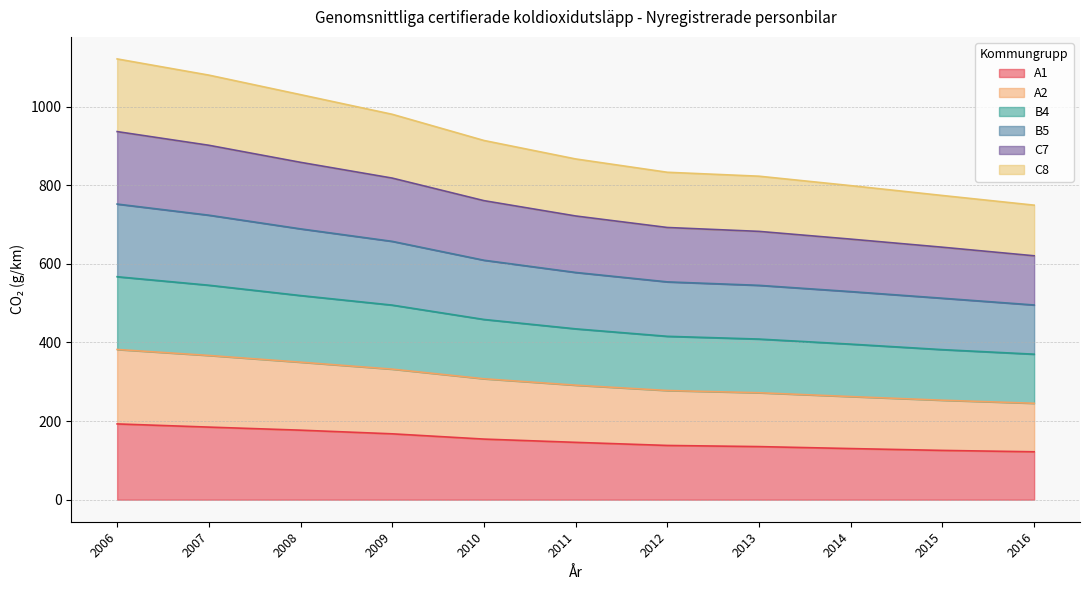

What is the total value across all series at 2014?

799.1